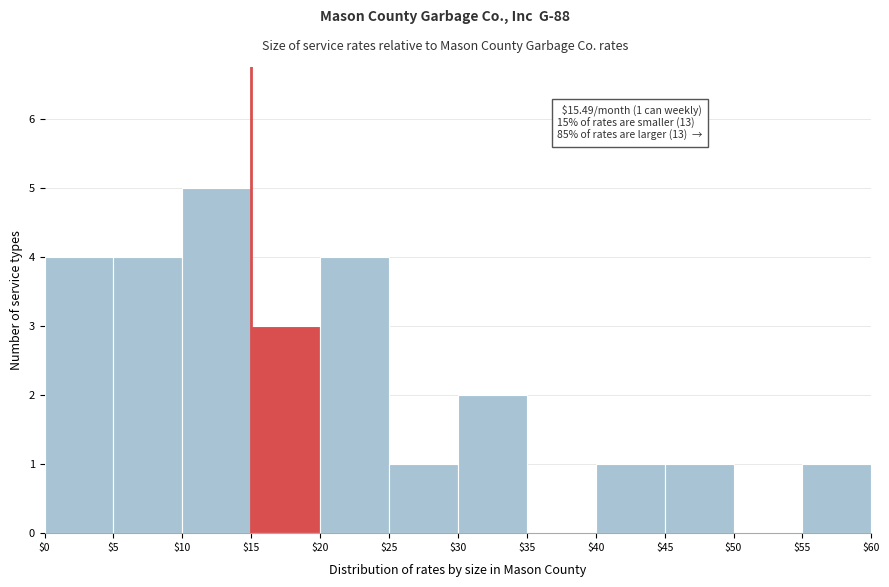

Over which range of the x-axis is the bar tallest?

$10 to $15